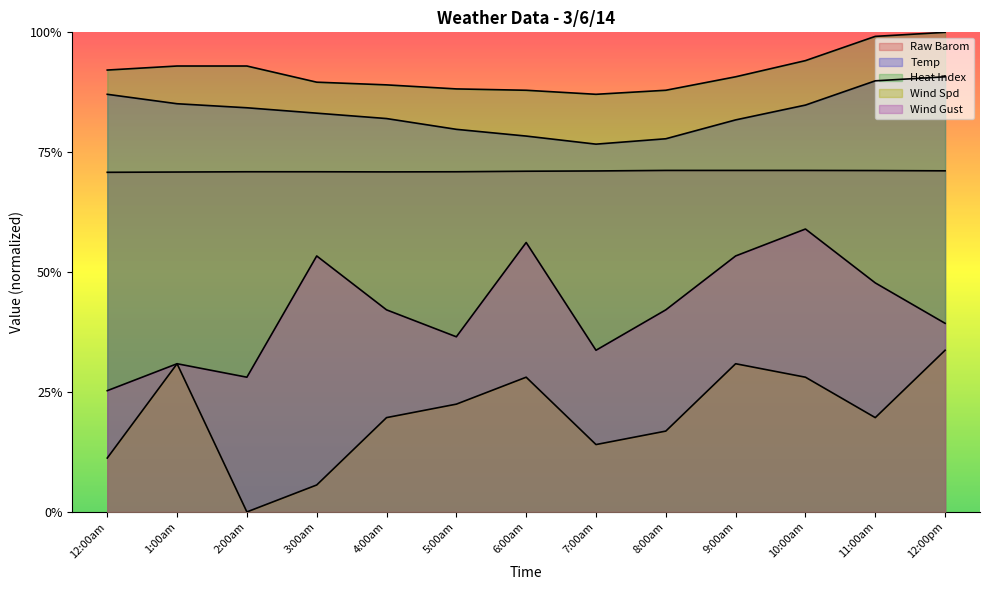

How many data points does each series have?

13